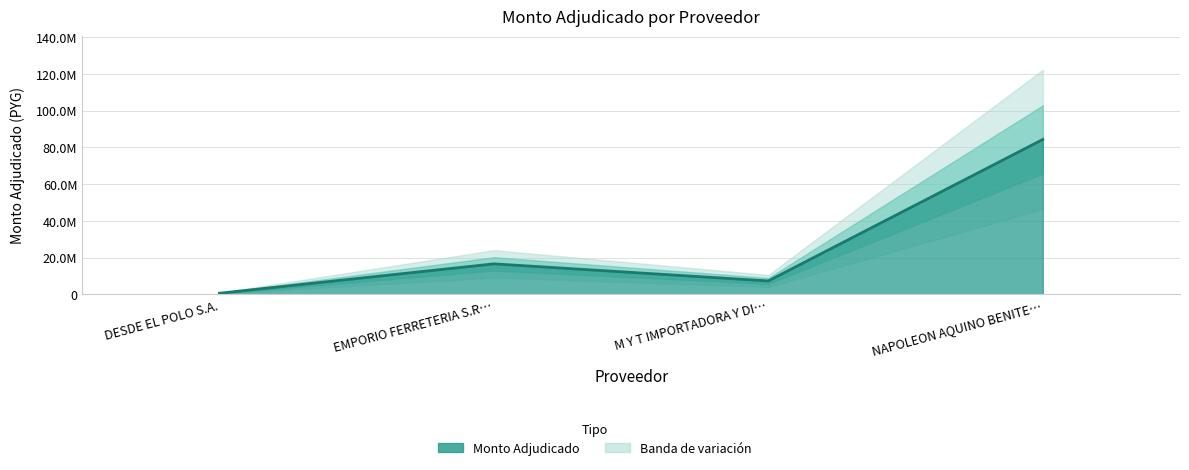

What is the label of the 3rd point from the left?

M Y T IMPORTADORA Y DI…